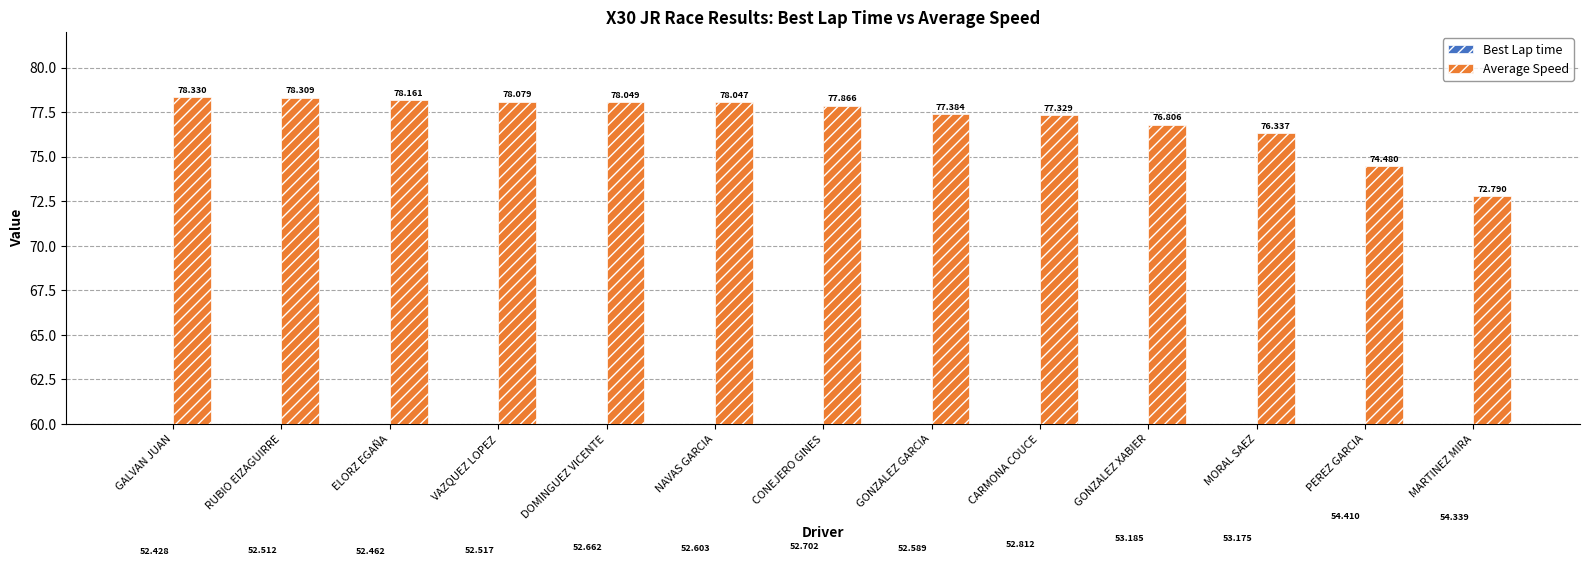

Reading left to right, what are all the values shown in this chart?

Best Lap time: GALVAN JUAN=52.4	RUBIO EIZAGUIRRE=52.5	ELORZ EGAÑA=52.5	VAZQUEZ LOPEZ=52.5	DOMINGUEZ VICENTE=52.7	NAVAS GARCIA=52.6	CONEJERO GINES=52.7	GONZALEZ GARCIA=52.6	CARMONA COUCE=52.8	GONZALEZ XABIER=53.2	MORAL SAEZ=53.2	PEREZ GARCIA=54.4	MARTINEZ MIRA=54.3
Average Speed: GALVAN JUAN=78.3	RUBIO EIZAGUIRRE=78.3	ELORZ EGAÑA=78.2	VAZQUEZ LOPEZ=78.1	DOMINGUEZ VICENTE=78.0	NAVAS GARCIA=78.0	CONEJERO GINES=77.9	GONZALEZ GARCIA=77.4	CARMONA COUCE=77.3	GONZALEZ XABIER=76.8	MORAL SAEZ=76.3	PEREZ GARCIA=74.5	MARTINEZ MIRA=72.8